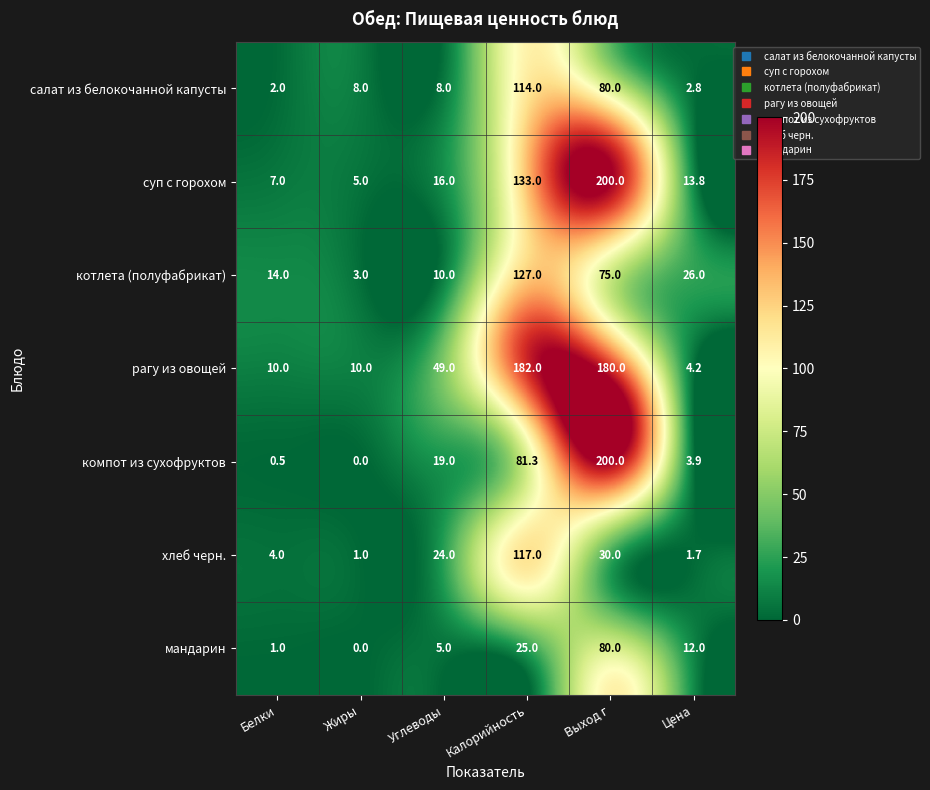

Which series has the largest total across all categories?

рагу из овощей